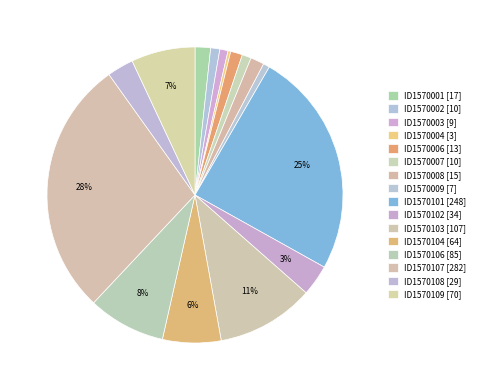

To the nearest percent, what portion does ID1570106 represent?

8%